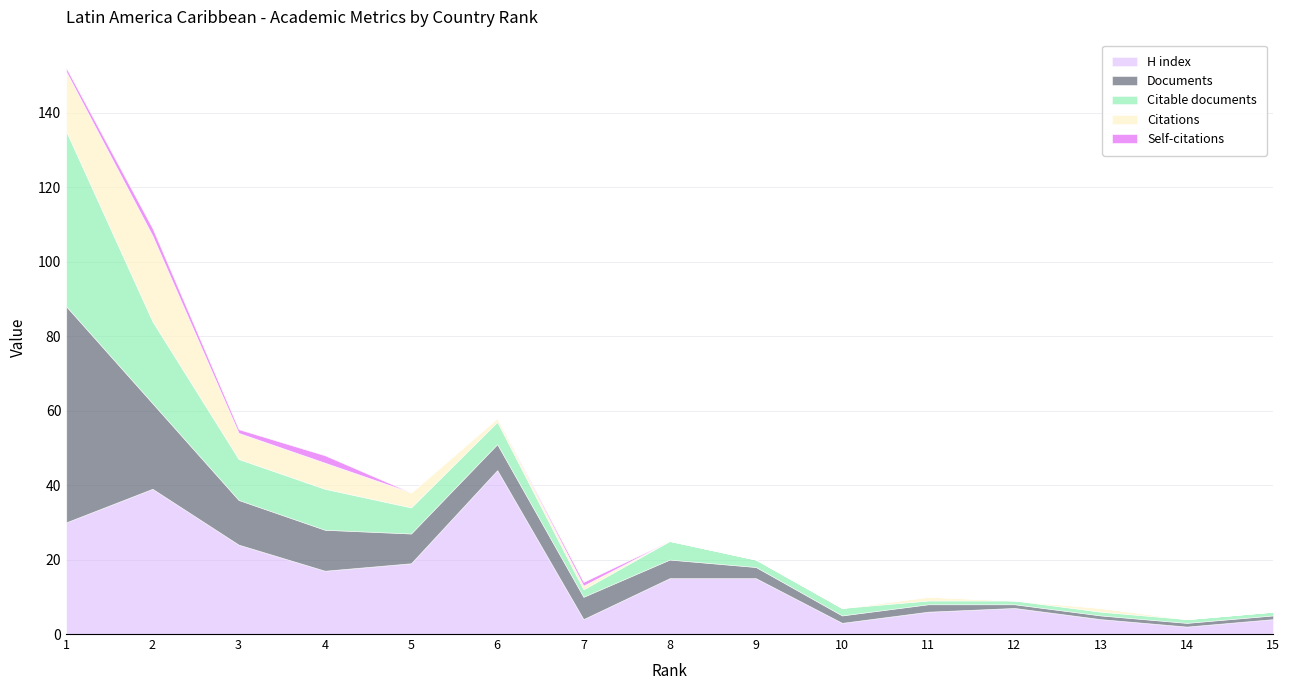

Does the chart have visible grid lines?

Yes